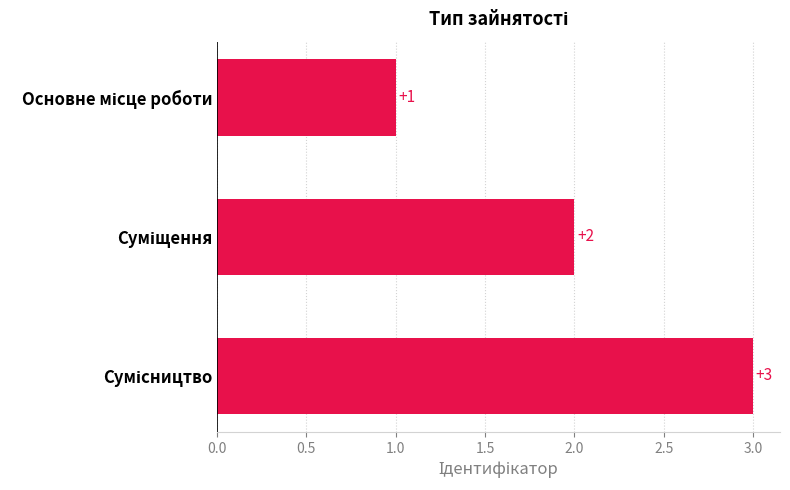

What is the value of the 1st bar from the top?

1